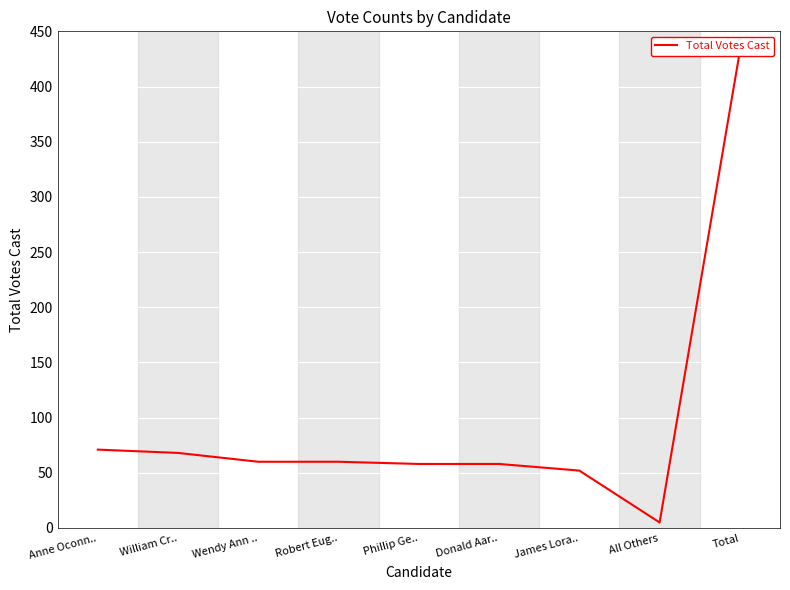

What is the sum of all values?

864